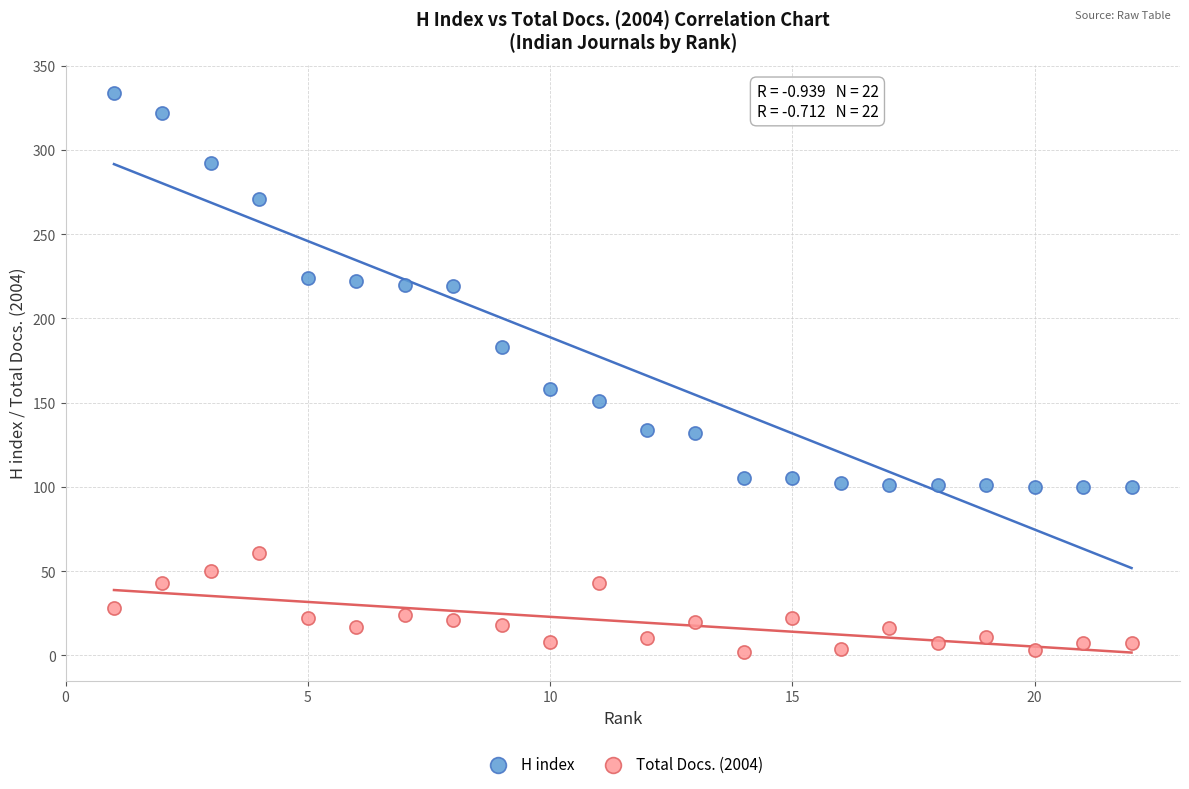

What is the X range (max minus min) for the scatter plot?

21